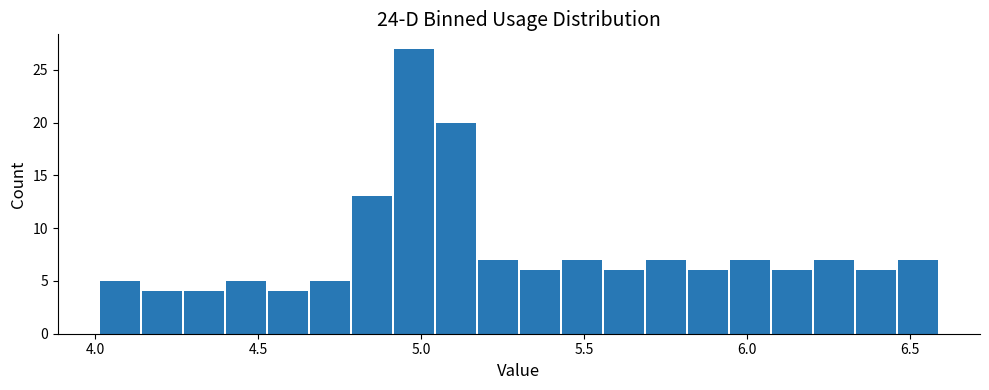

Around what value on the x-axis is the tallest bar? Give the approximate position of its centre, as read against the axis.

5.00